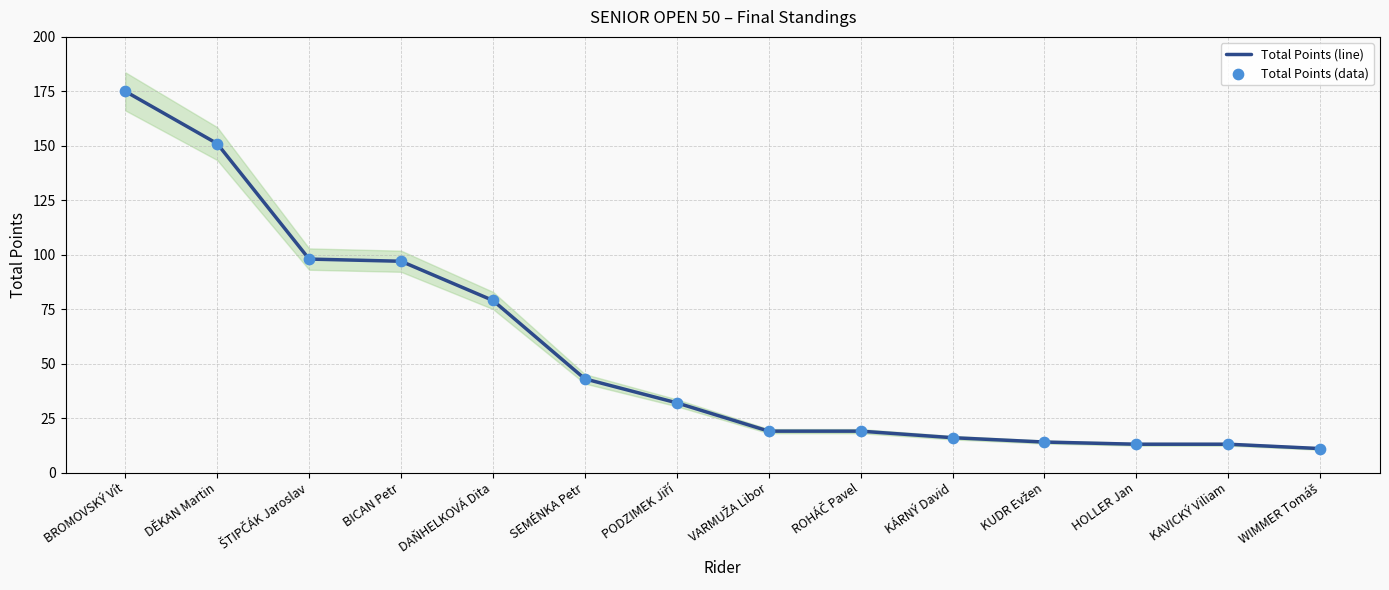

What are all the series names shown in the legend?

Total Points (line), Total Points (data)